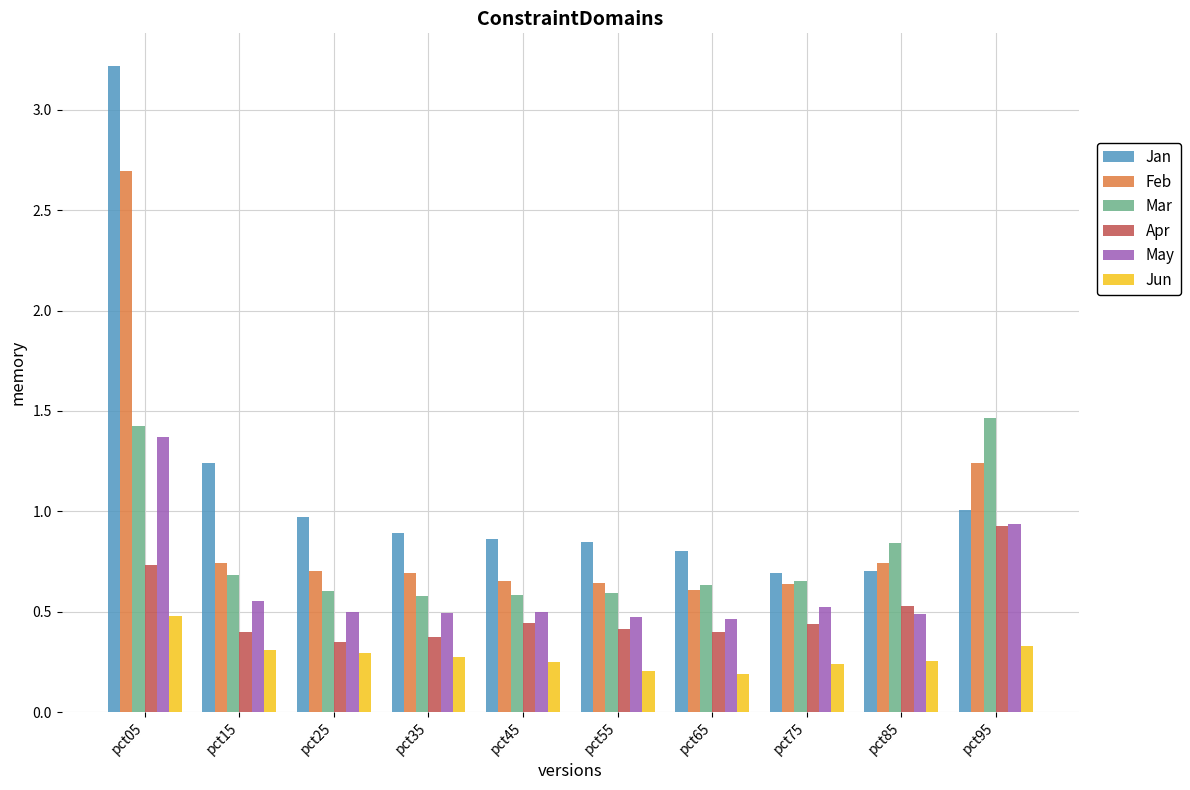

What is the sum of the Feb values at pct15 and pct35?

1.4